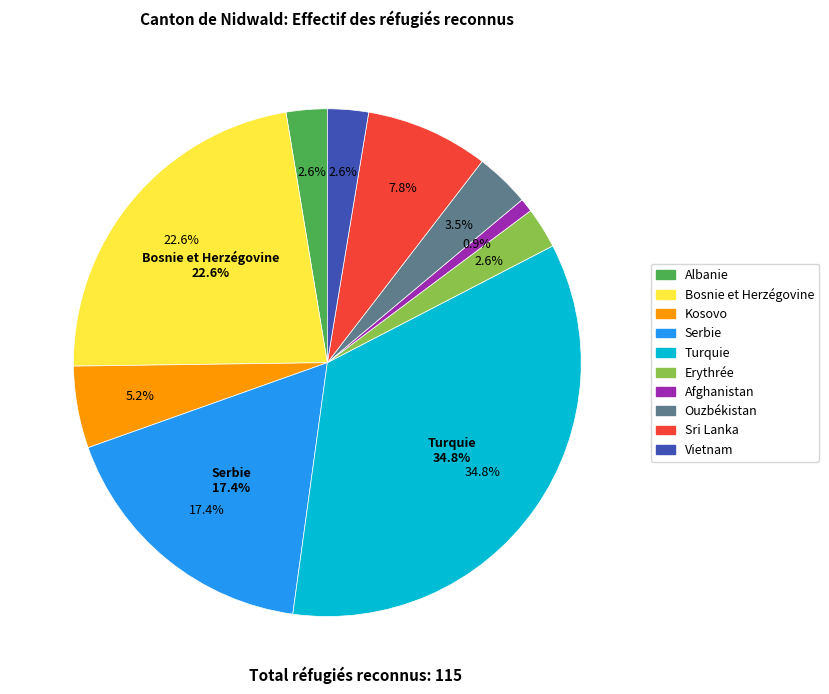

Does Vietnam account for over 50% of the chart?

No